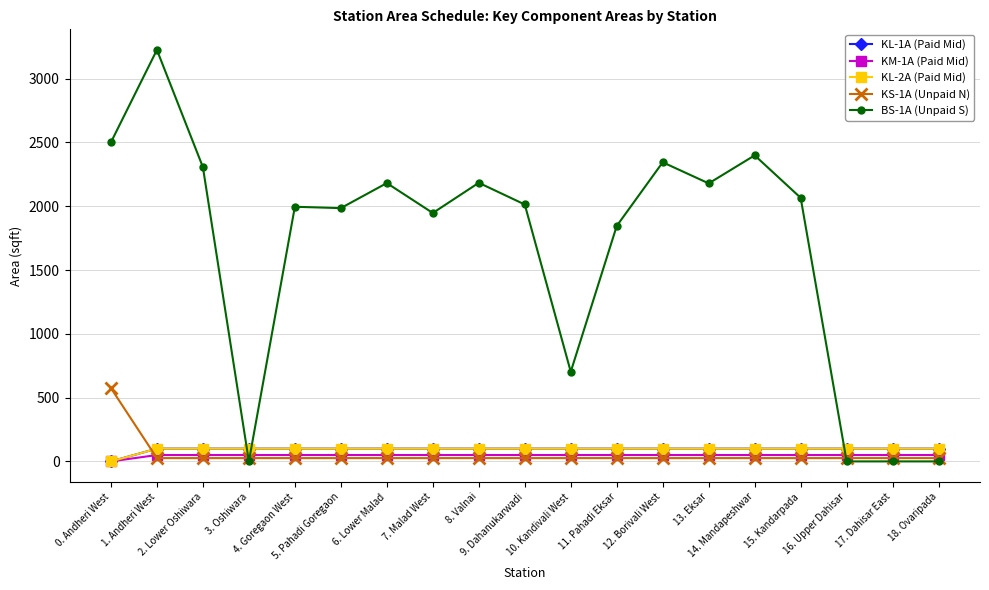

After their last crossing, which series has the higher values: KM-1A (Paid Mid) or KS-1A (Unpaid N)?

KM-1A (Paid Mid)